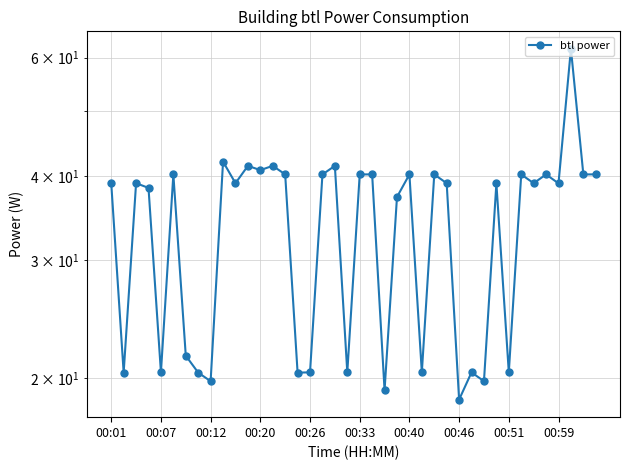

Where is the data nearest to the value 40?

00:33